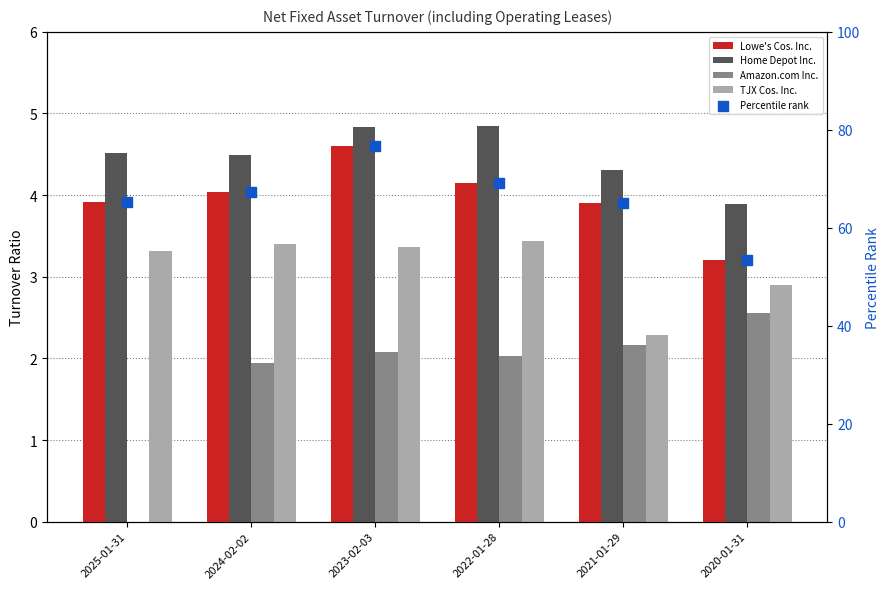

Which series contains the highest Y value?

Percentile rank